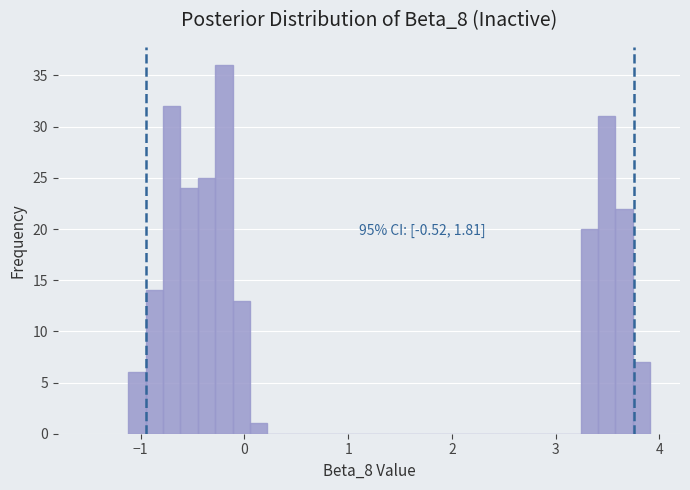

Around what value on the x-axis is the tallest bar? Give the approximate position of its centre, as read against the axis.

-0.2